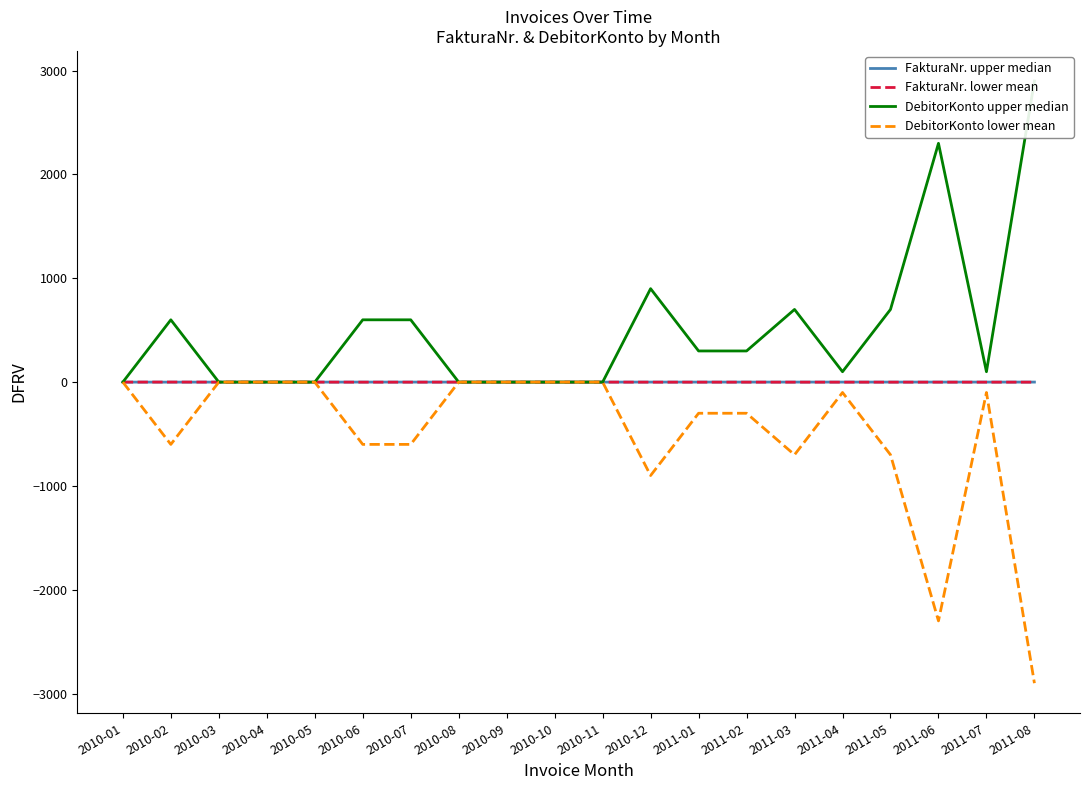

True or false: DebitorKonto upper median and DebitorKonto lower mean cross at least once.

False